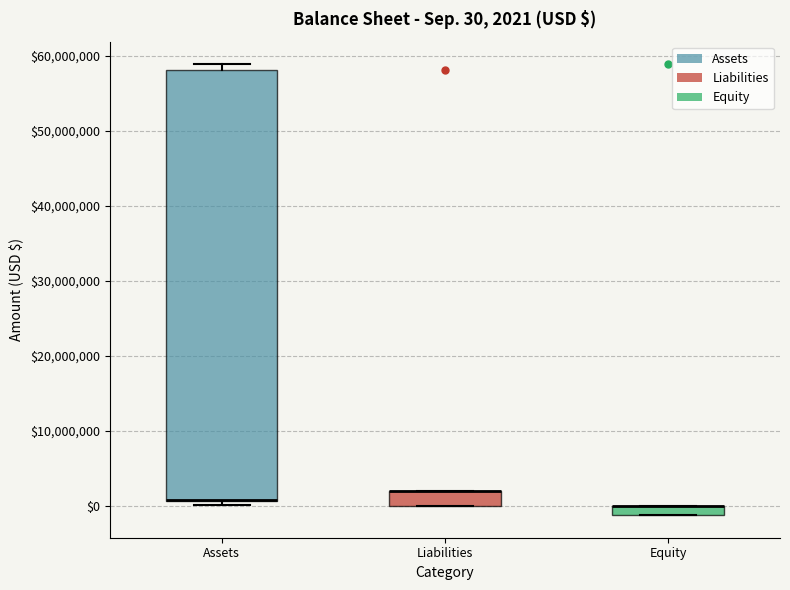

Which box is the tallest, from its lower edge to its upper edge?

Assets